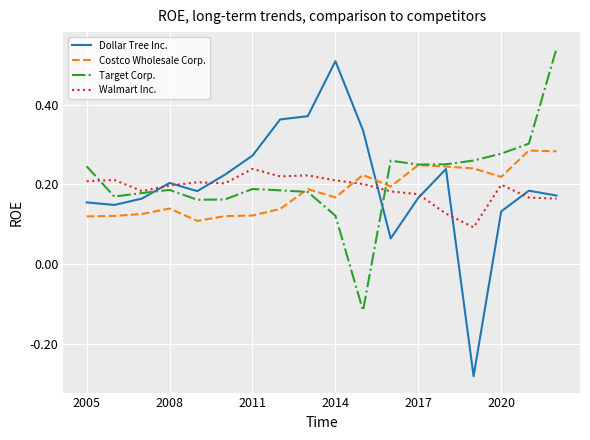

At how many categories does at least one series exceed 0?

18